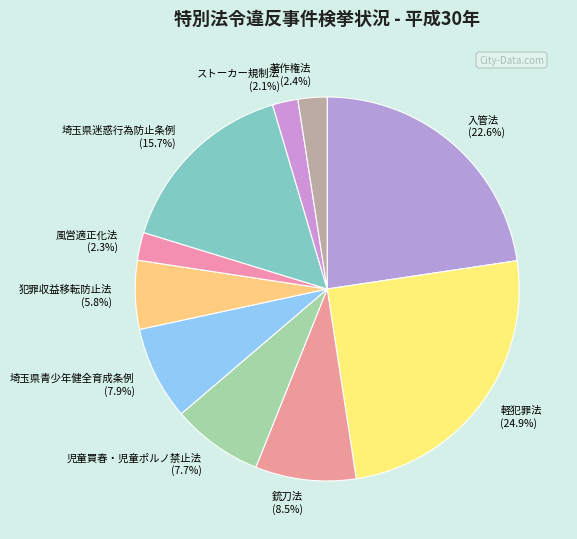

Count the number of slices in the pie.

10